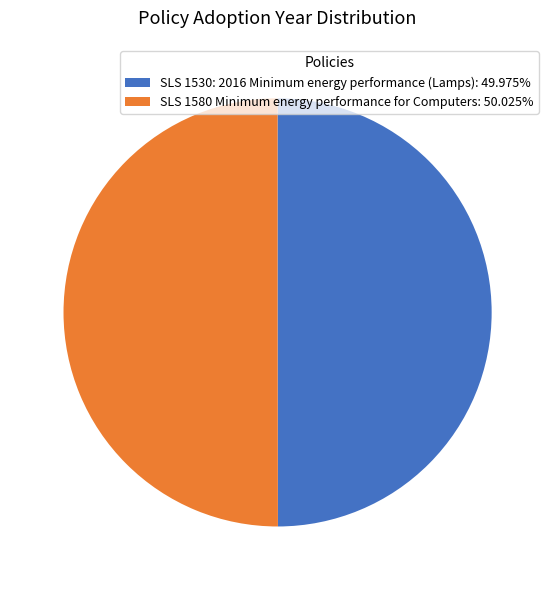

What is the ratio of the value at SLS 1580 Minimum energy performance for Computers: 50.025% to the value at SLS 1530: 2016 Minimum energy performance (Lamps): 49.975%?

1.0